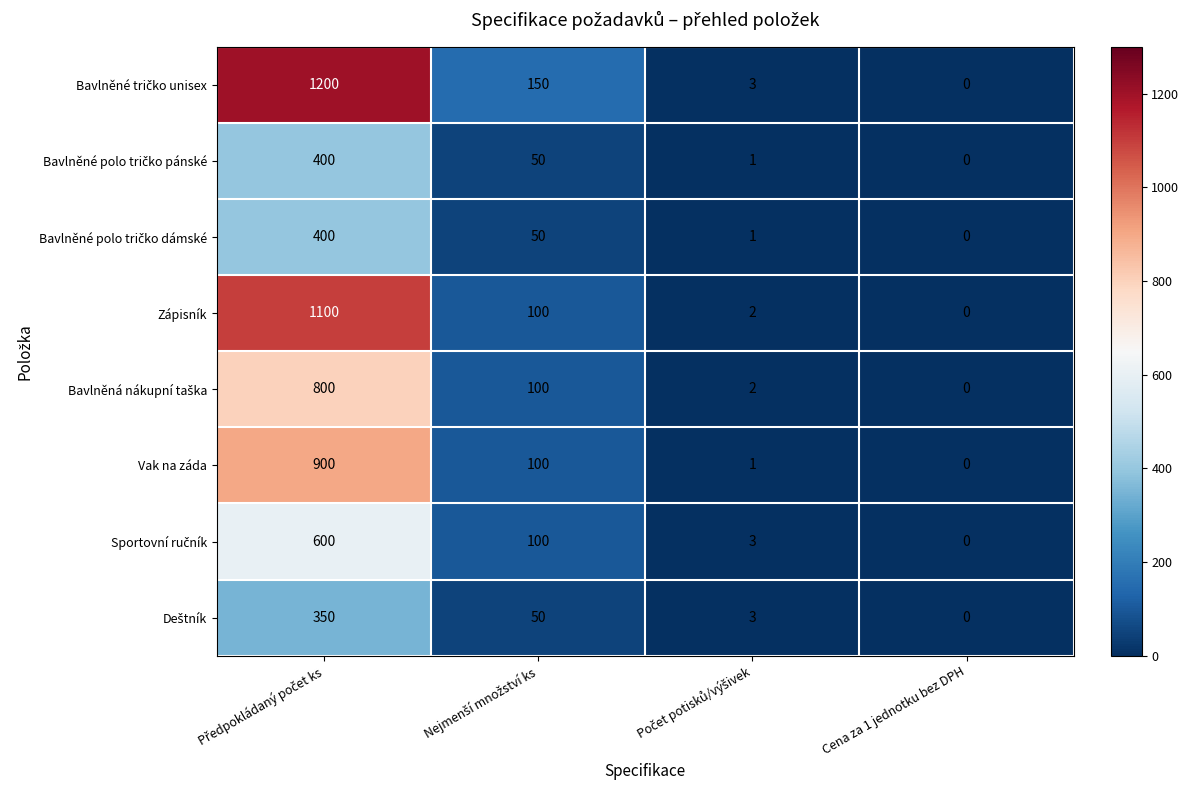

How many values in Zápisník are above zero?

3